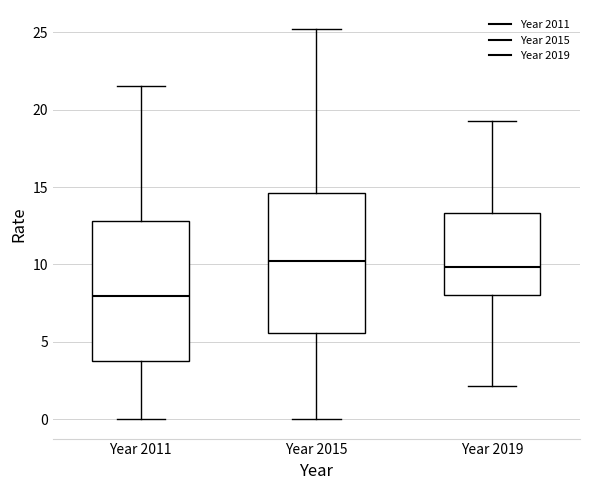

Where does the upper whisker of the box for Year 2015 end on the y-axis? The values are not printed on the chart, so give them approximately, as read against the axis.

25.0